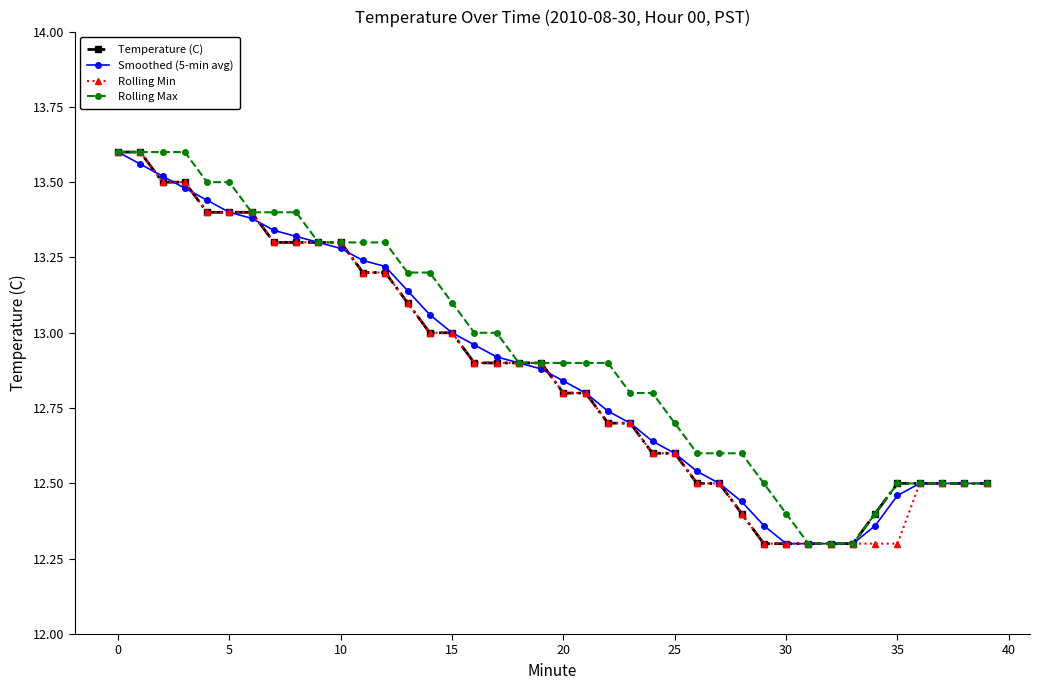

What is the value of the Rolling Min point at the 33rd from the left?

12.3